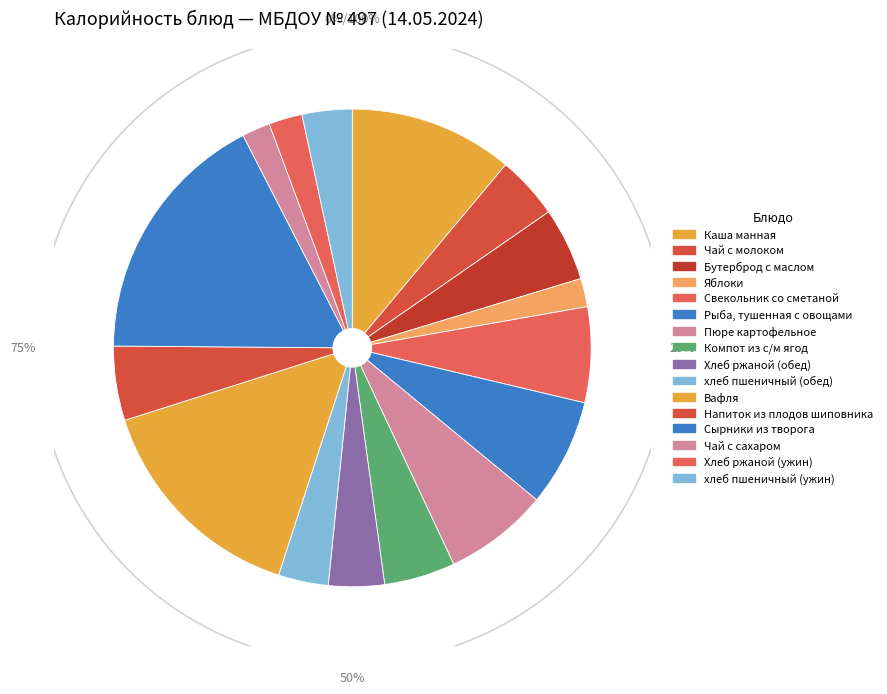

The Пюре картофельное slice represents 1% of the pie. True or false?

False